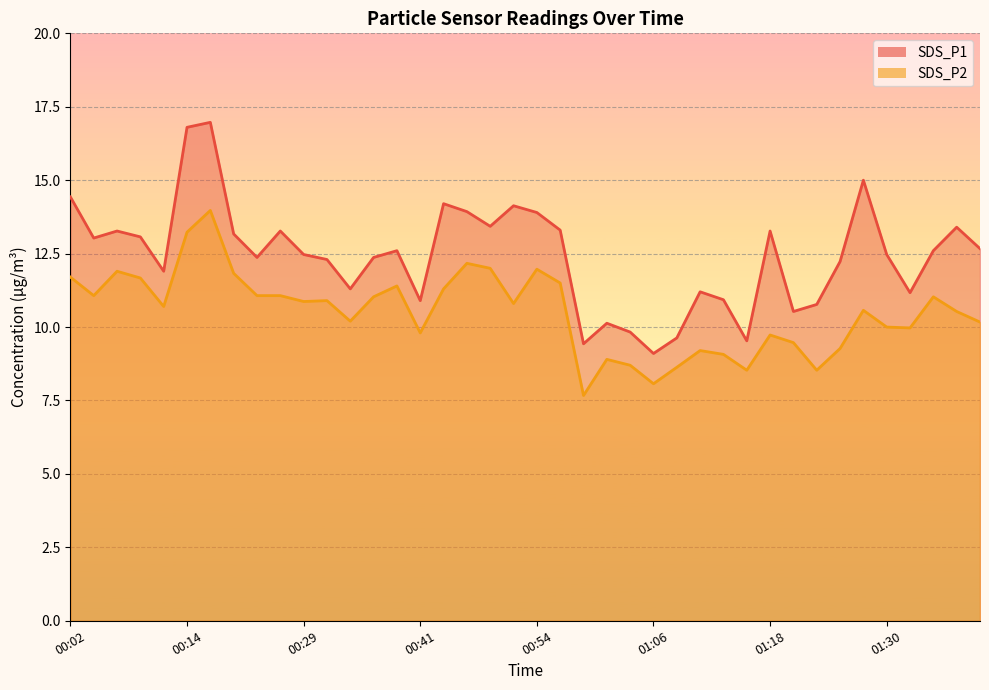

What is the highest value of the SDS_P1 series?

17.0